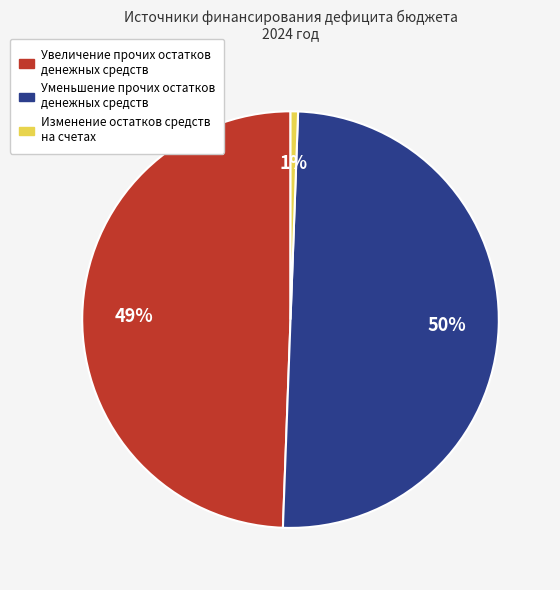

Which category has the biggest portion of the pie?

Уменьшение прочих остатков денежных средств